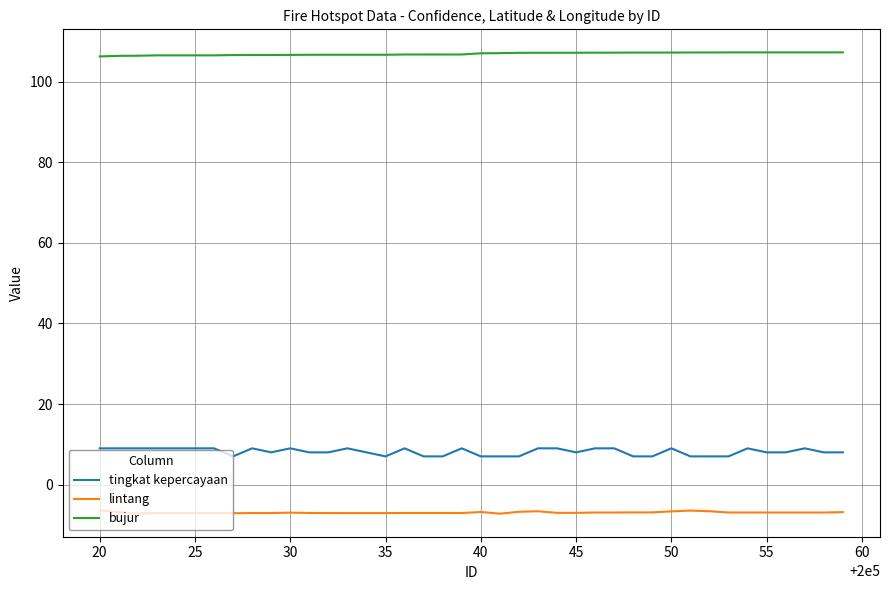

Which series has the largest range (max minus min)?

tingkat kepercayaan